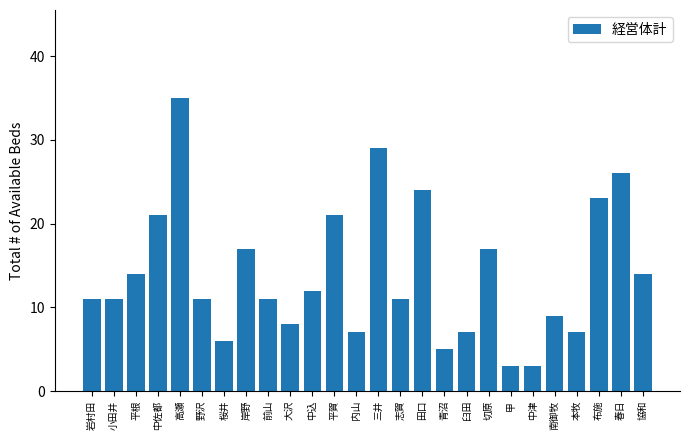

The value at 桜井 is 6. True or false?

True